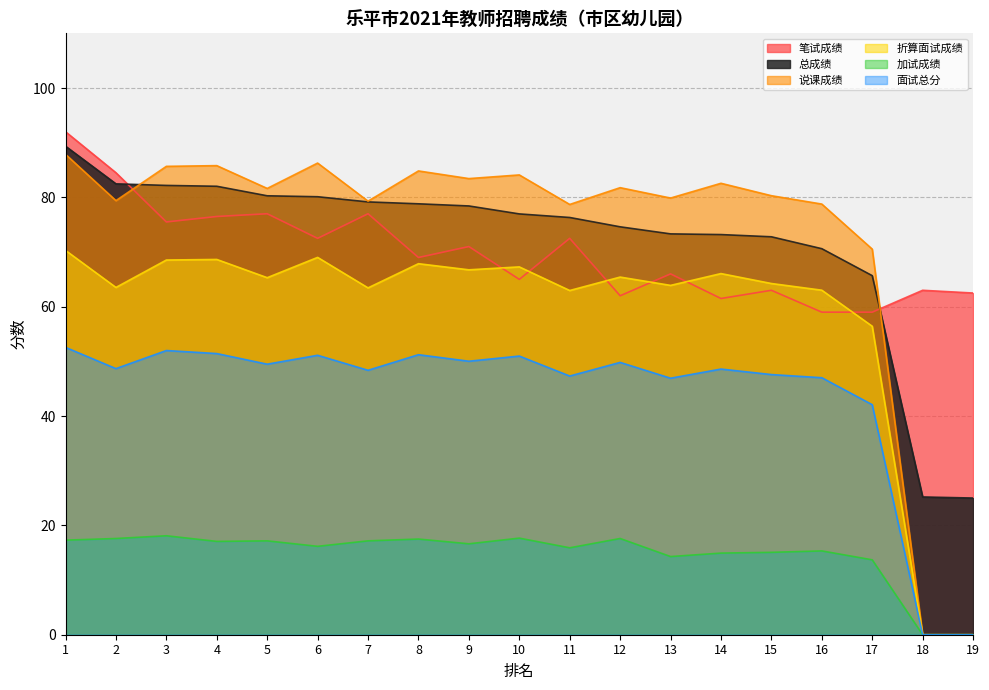

What is the difference between the highest and lowest values at 2?

66.9